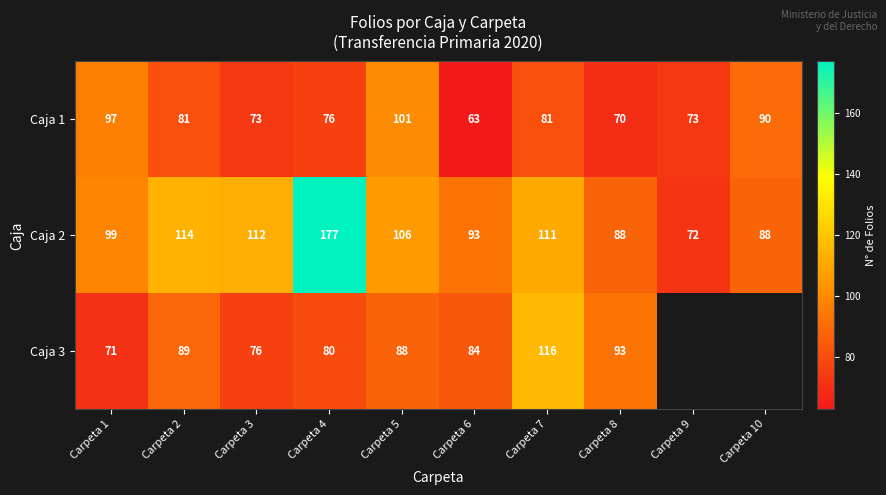

Between Carpeta 6 and Carpeta 7, which series saw the biggest shift?

Caja 3